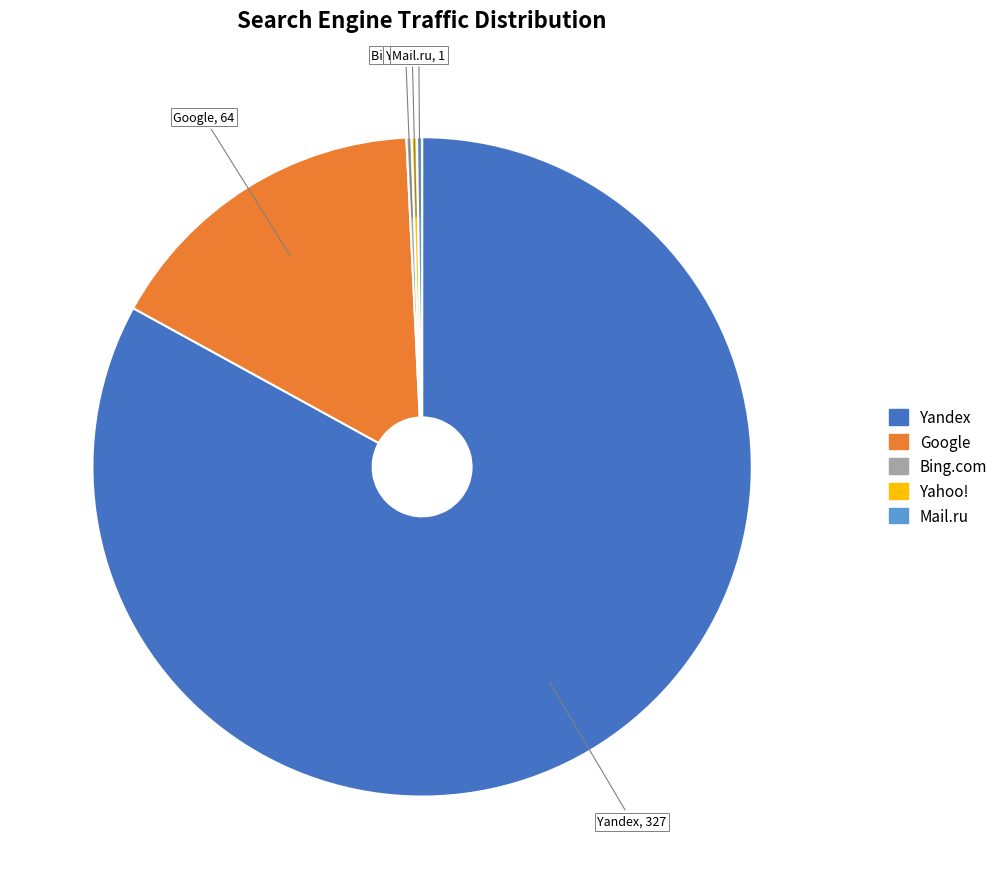

Does Yandex represent more than half of the total?

Yes